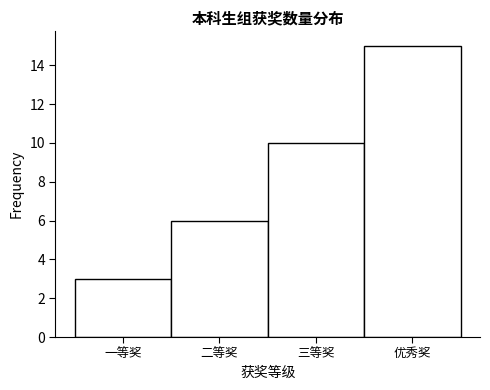

Reading left to right, extract all data points from this chart.

3	6	10	15